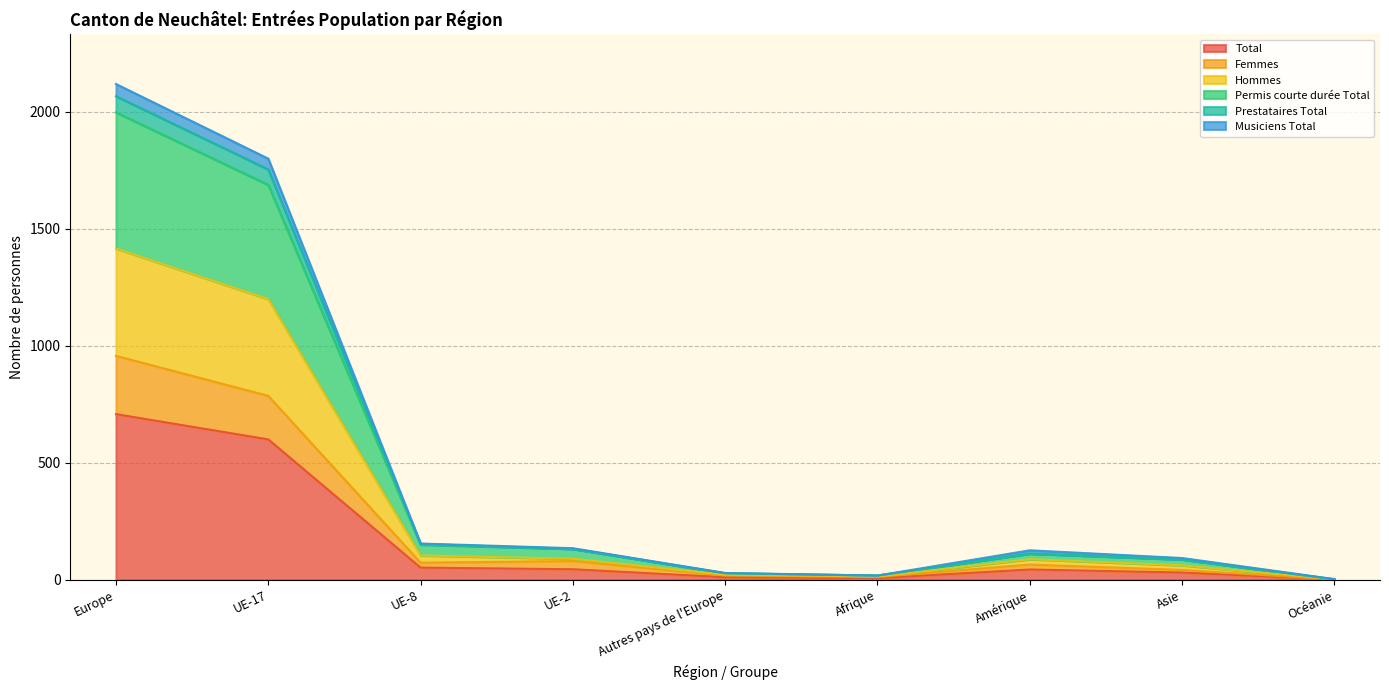

How many interior local valleys does the Permis courte durée Total series have?

1